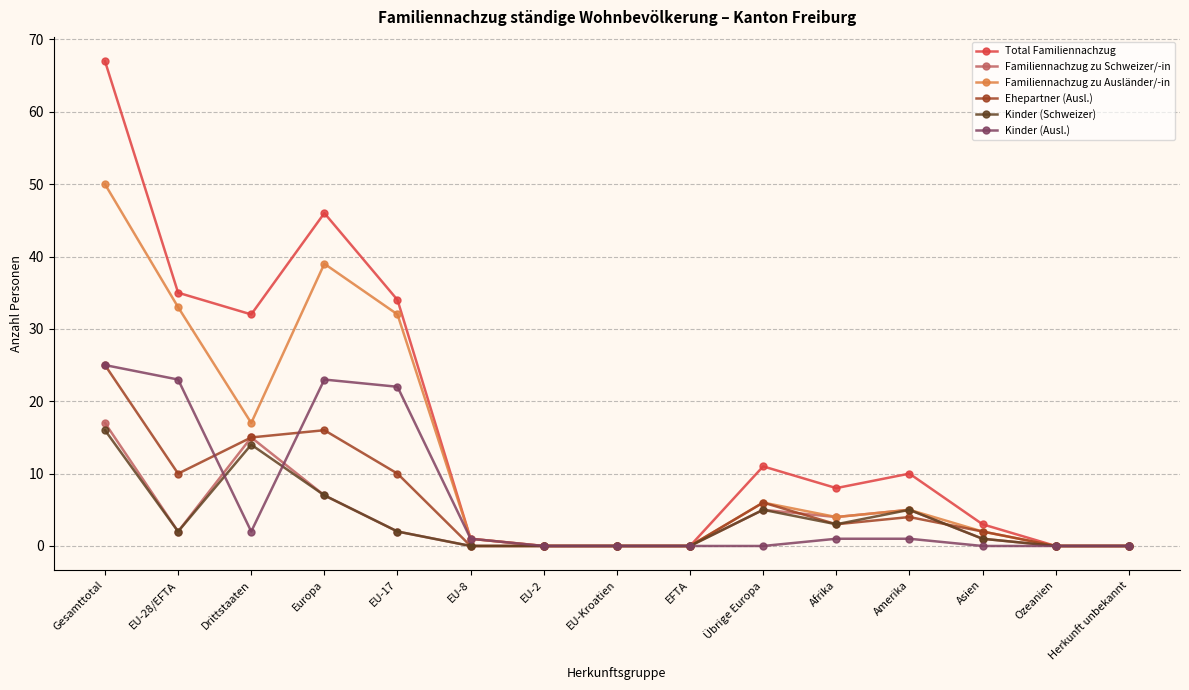

True or false: Kinder (Ausl.) and Familiennachzug zu Schweizer/-in intersect in this chart.

True